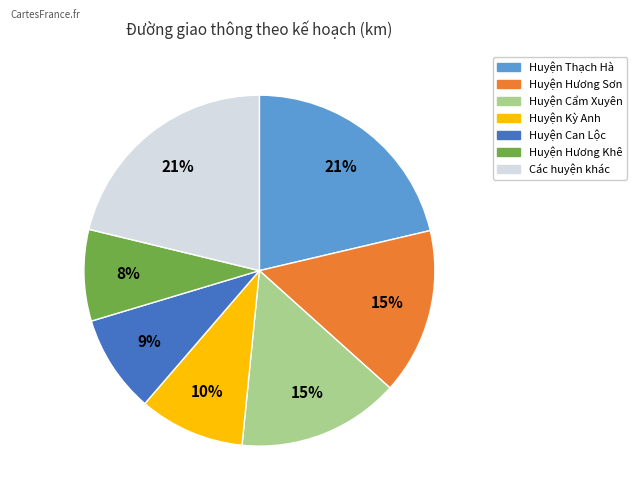

Is there any slice that represents more than half of the pie?

No